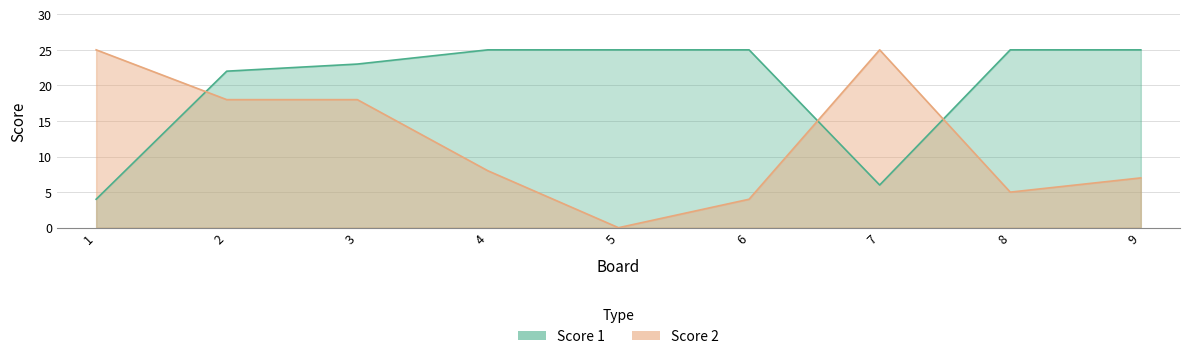

How many distinct data groups are displayed?

2